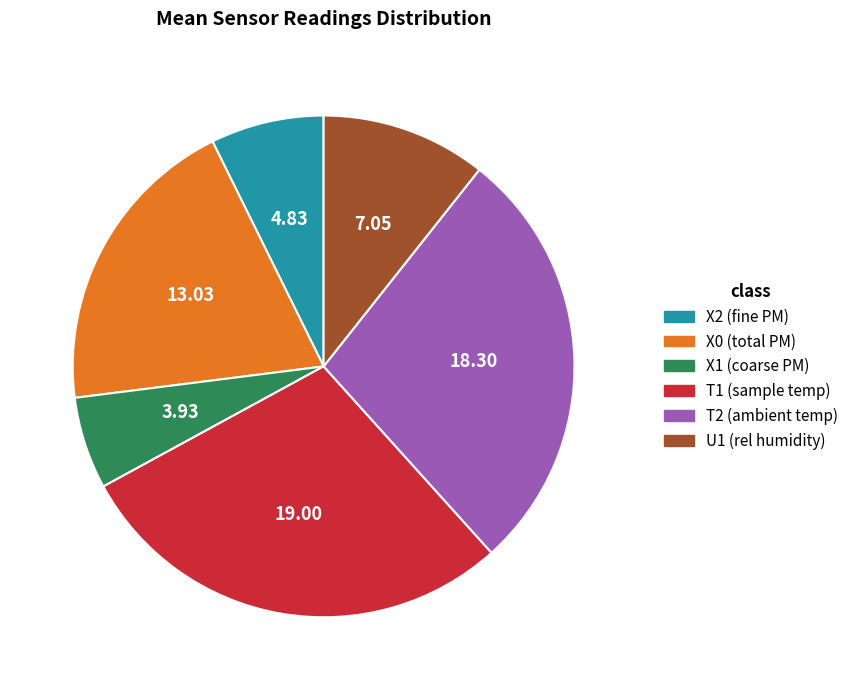

Is there any slice that represents more than half of the pie?

No